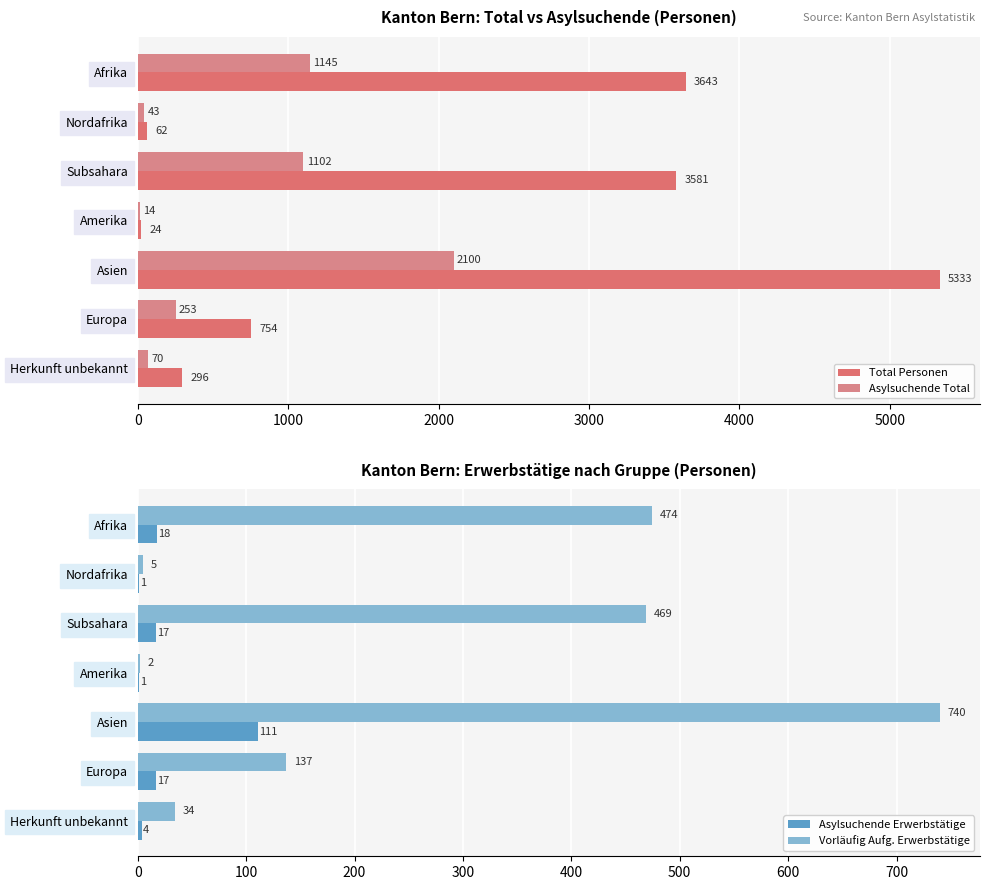

List the series in order of their peak value, highest first.

Total Personen, Asylsuchende Total, Vorläufig Aufg. Erwerbstätige, Asylsuchende Erwerbstätige